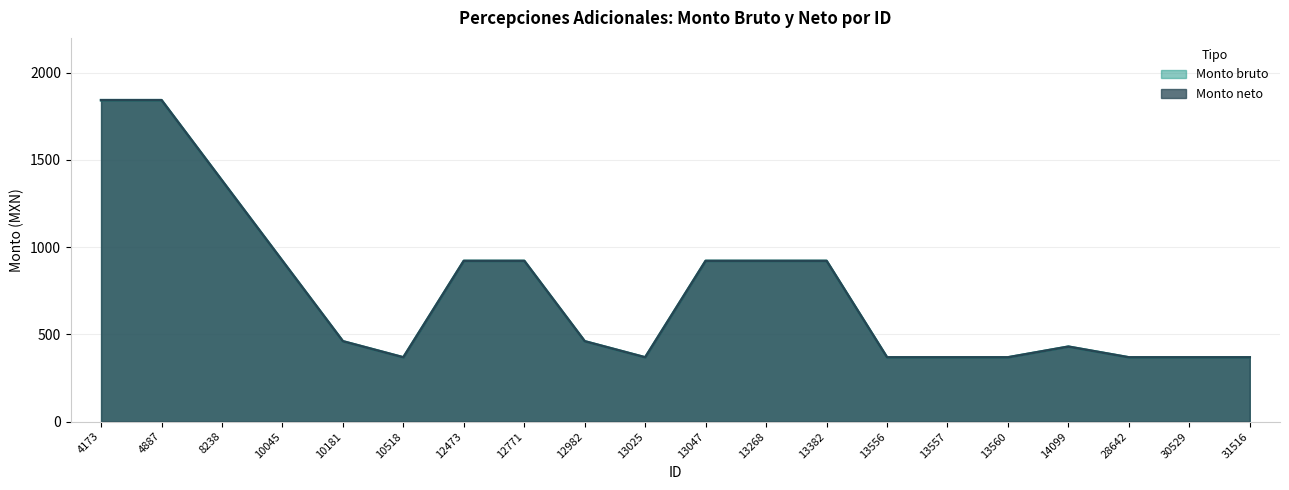

Does the chart have visible grid lines?

Yes